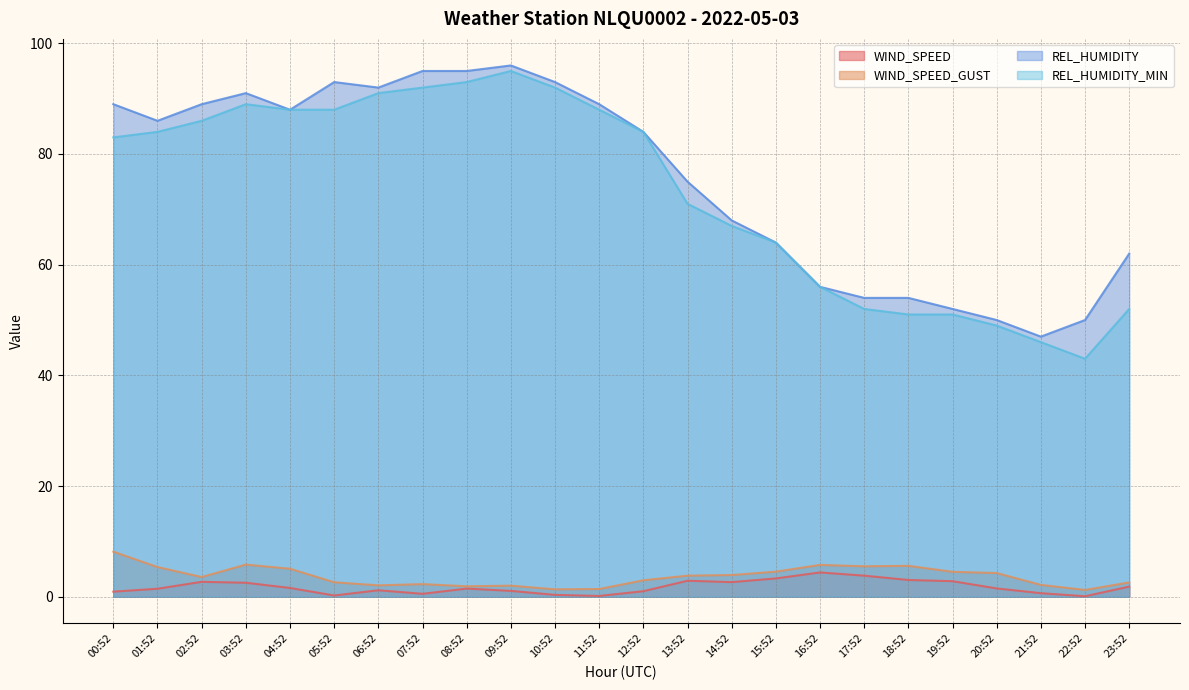

What is the total value across all series at 13:52?

152.7